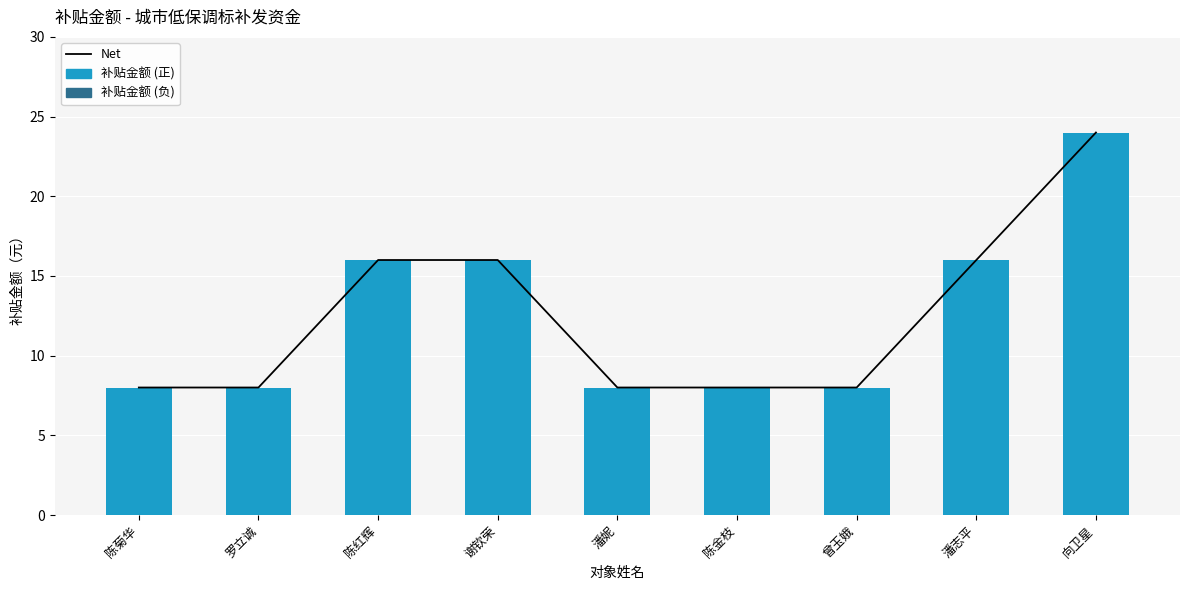

Which series has the largest range (max minus min)?

Net